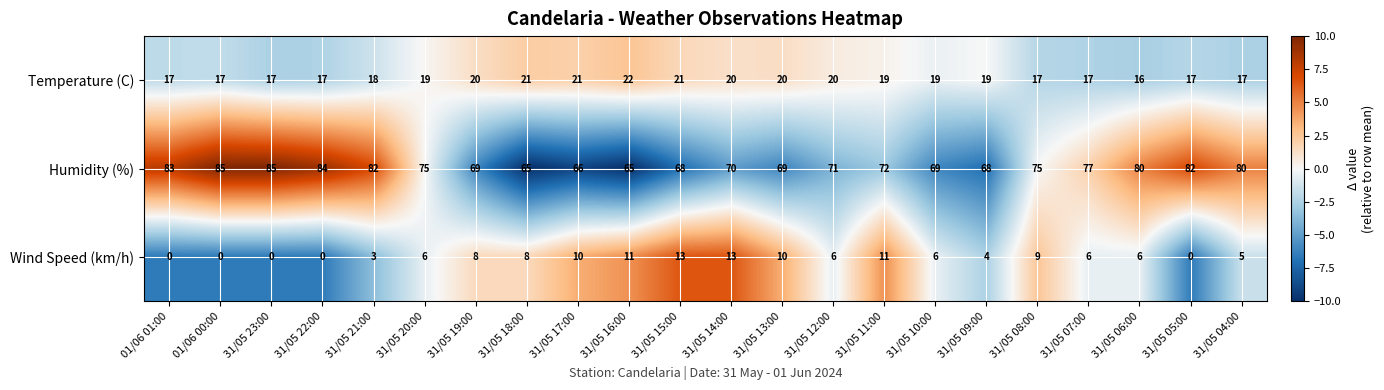

What is the maximum value shown in the chart?

85